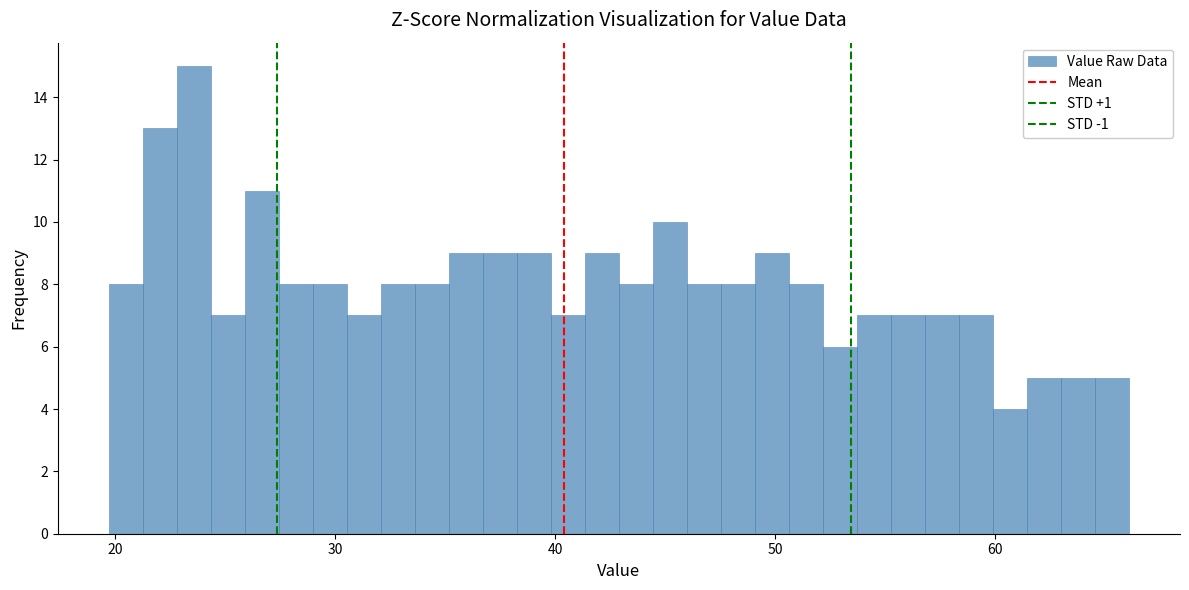

Read against the x-axis, roughly where is the centre of the tallest bar?

24